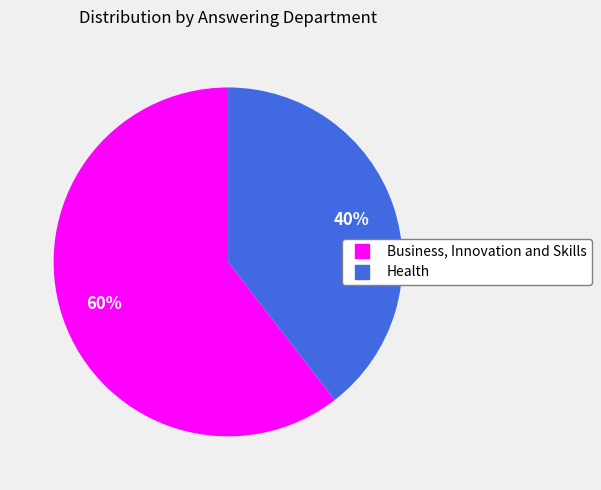

Which slice is the largest?

Business, Innovation and Skills